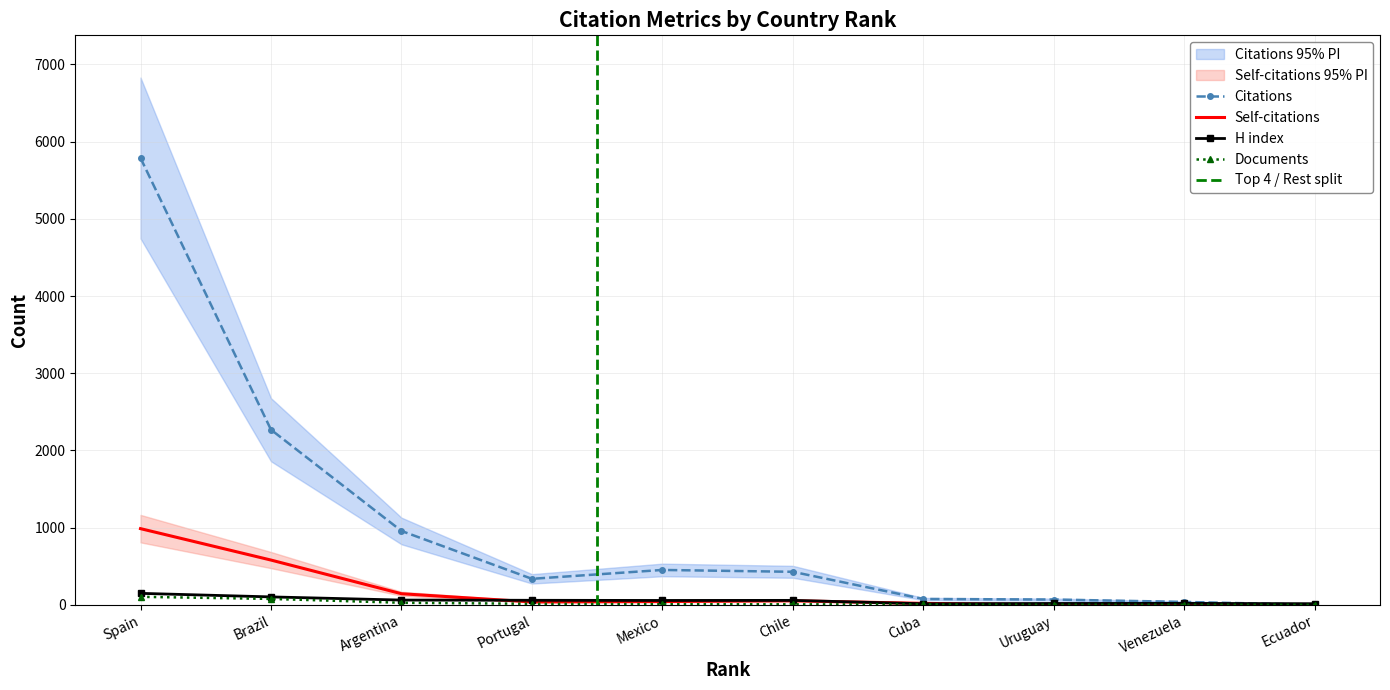

Does the chart have visible grid lines?

Yes